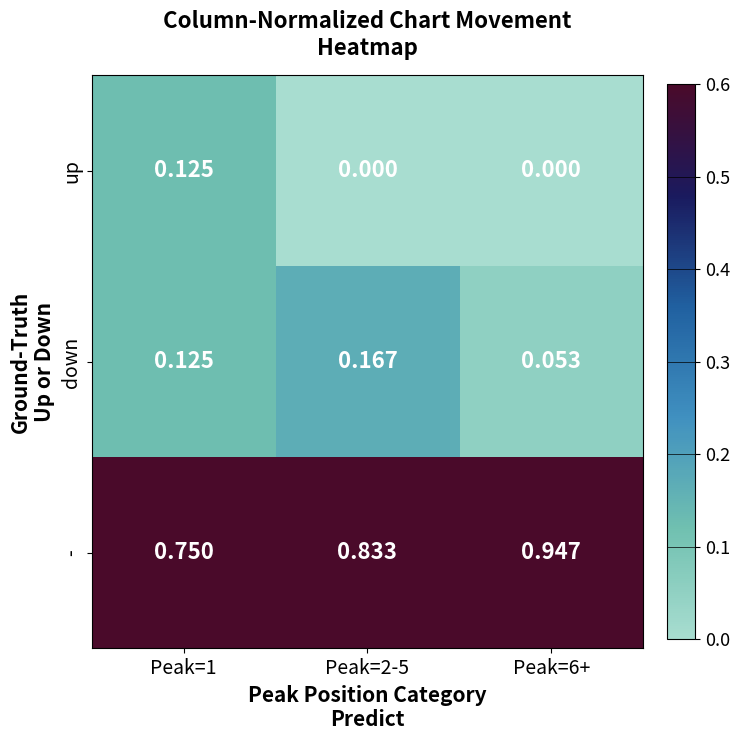

Between Peak=1 and Peak=6+, which series saw the biggest shift?

-